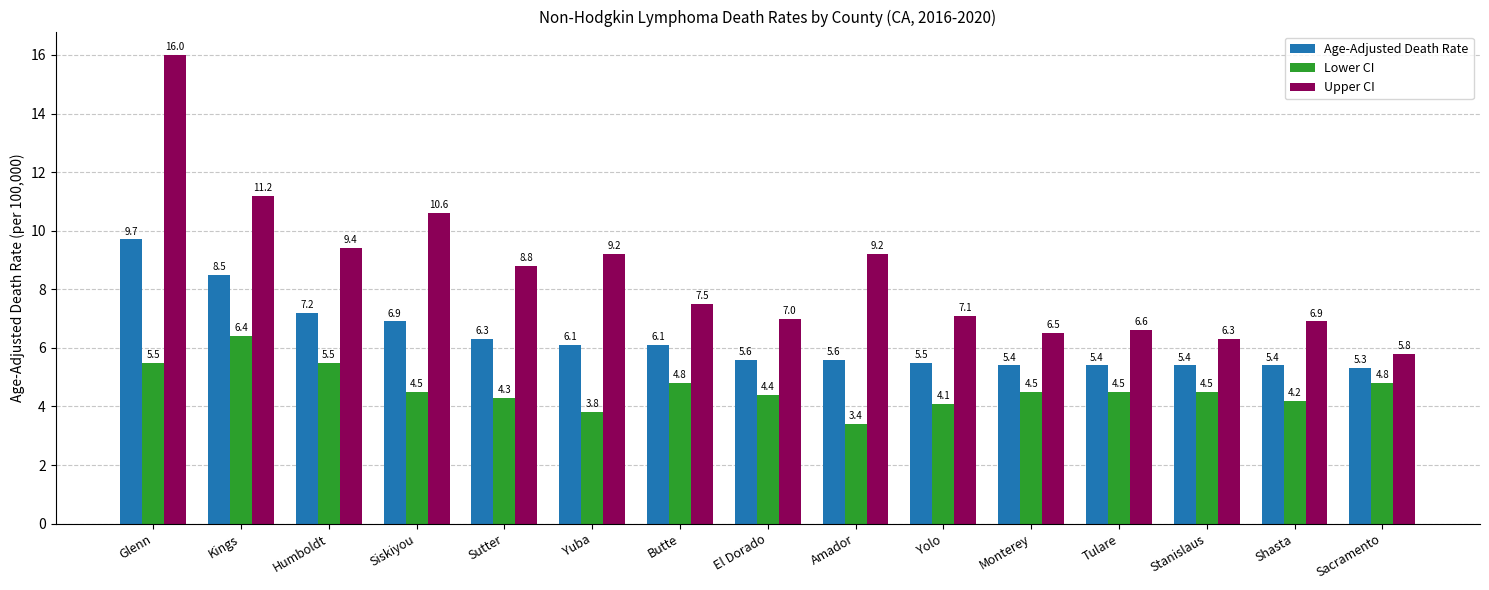

List the series in order of their peak value, lowest first.

Lower CI, Age-Adjusted Death Rate, Upper CI